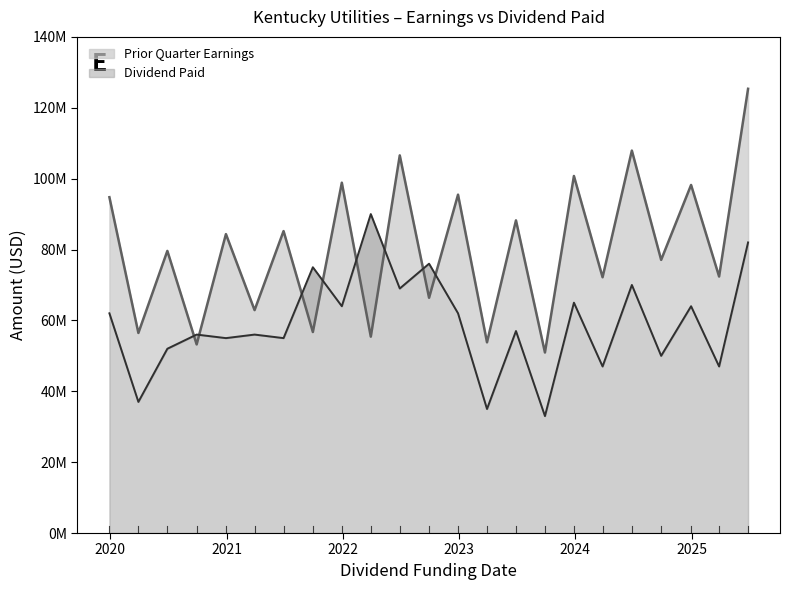

Where does the Prior Quarter Earnings series first go above 79610898?

2019-12-30